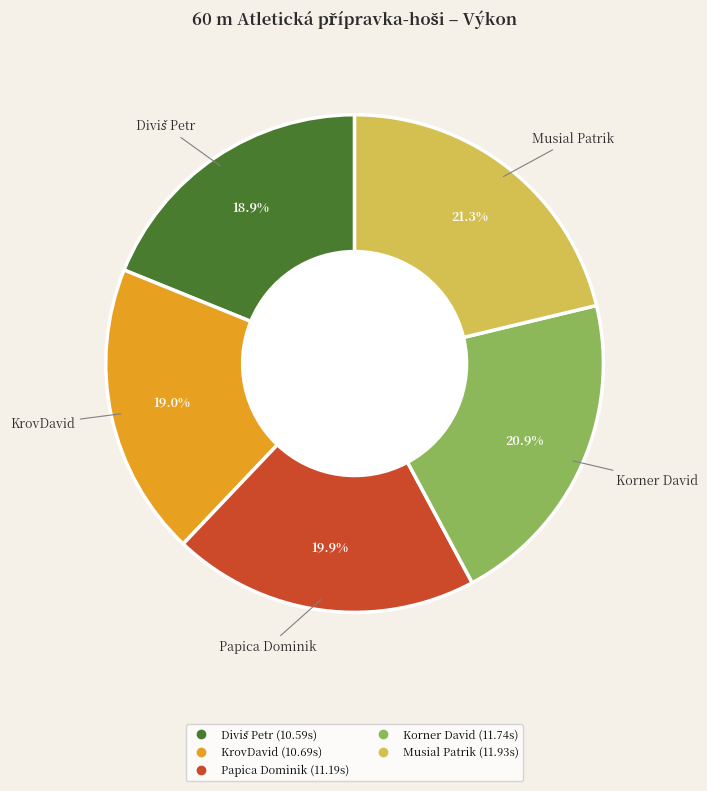

Is there a majority slice in this chart?

No